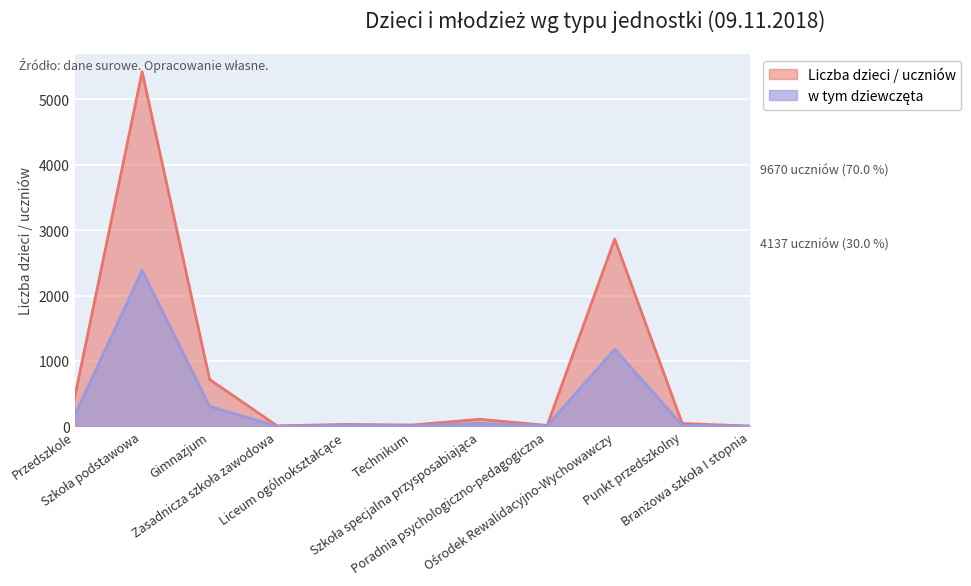

What is the value of the Liczba dzieci / uczniów point at the 6th from the left?

21